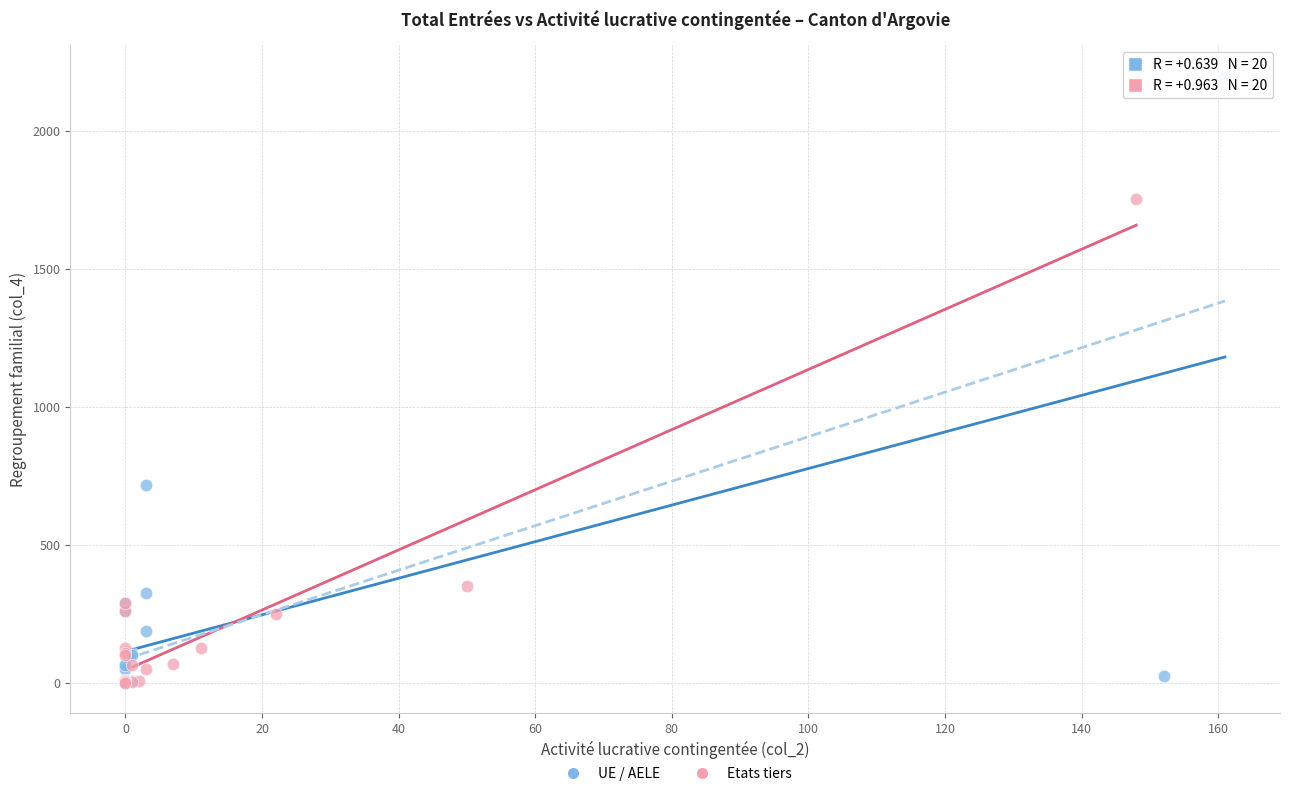

Which series has the largest Y range (max minus min)?

UE / AELE